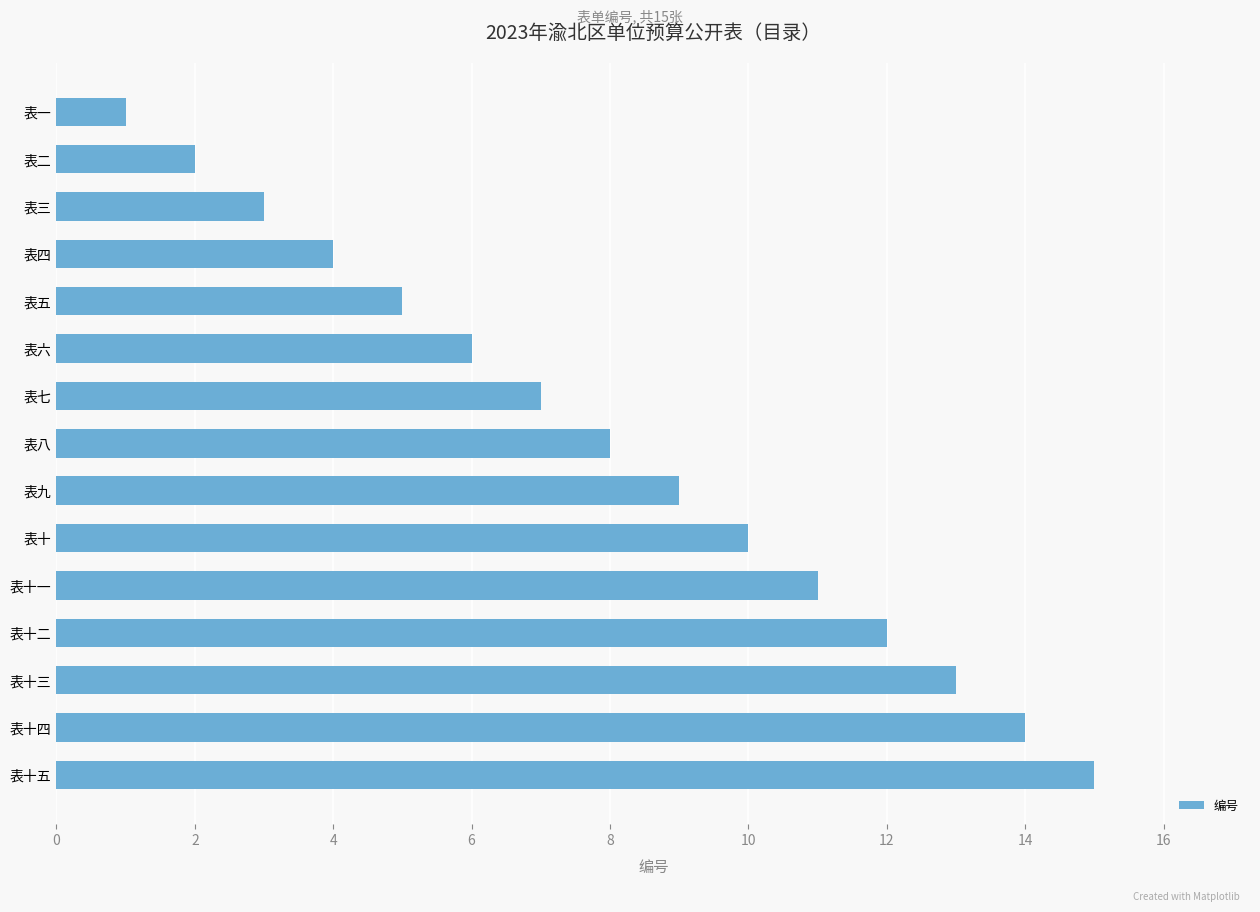

How many values are below 8?

7